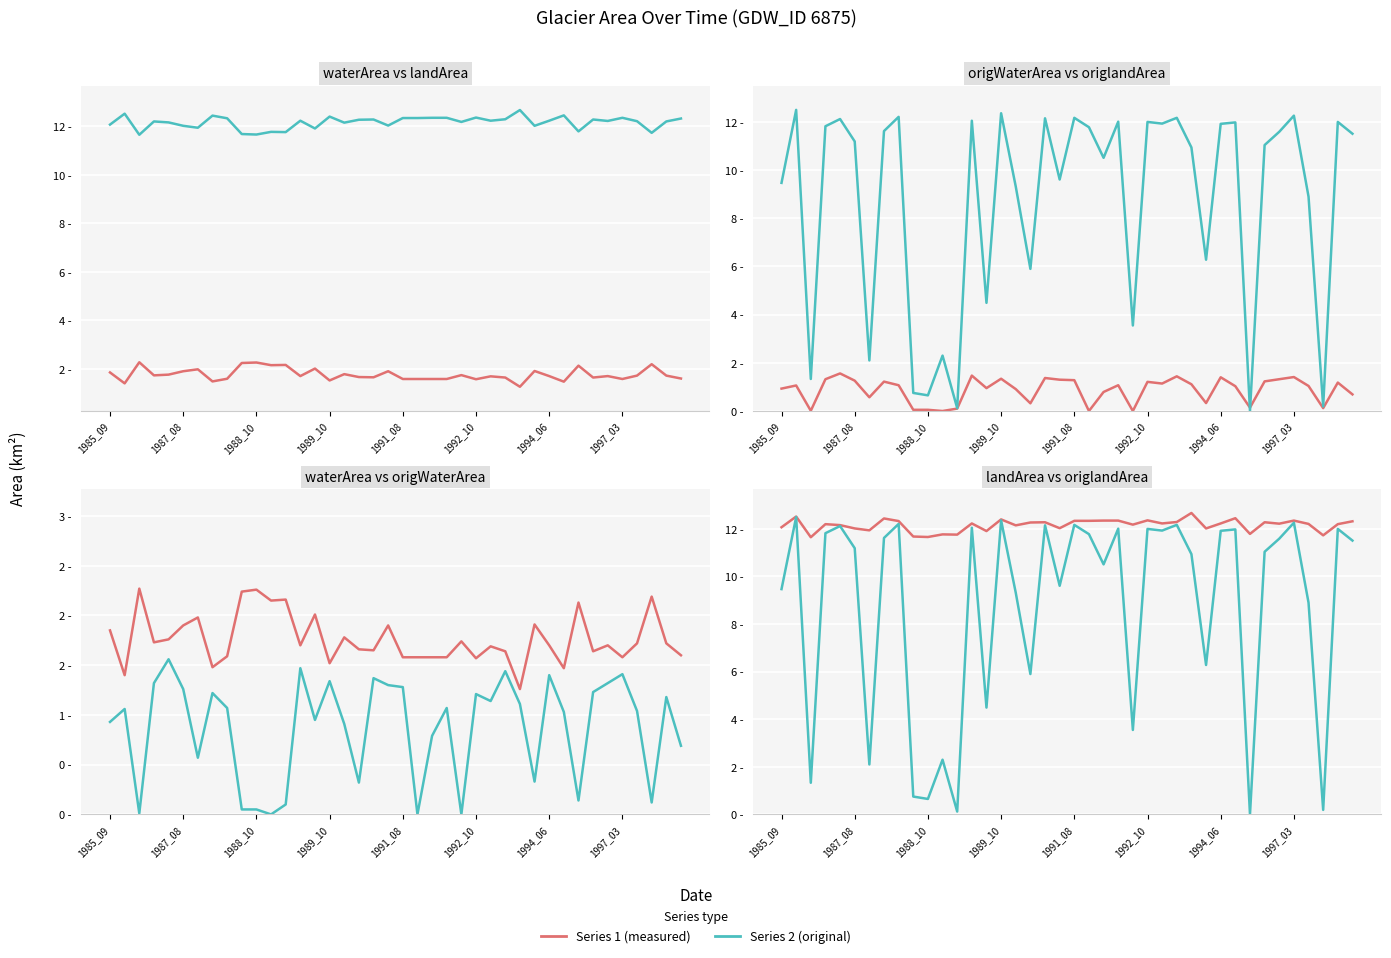

At how many categories does at least one series exceed 9?

40